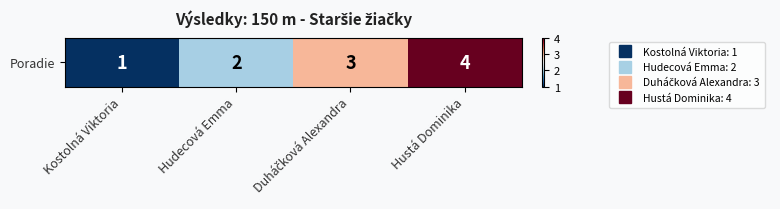

Where is the data nearest to the value 2?

Hudecová Emma